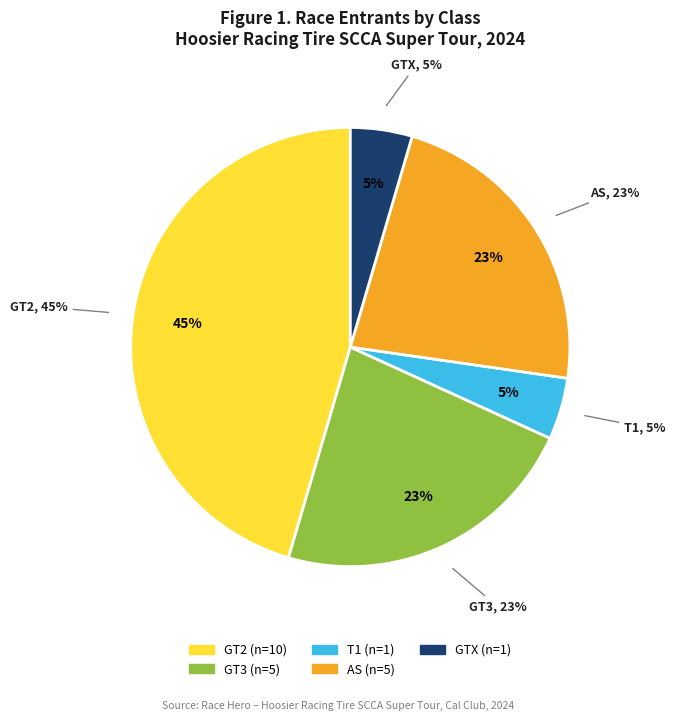

Is GT3 DNS the majority of the pie?

No